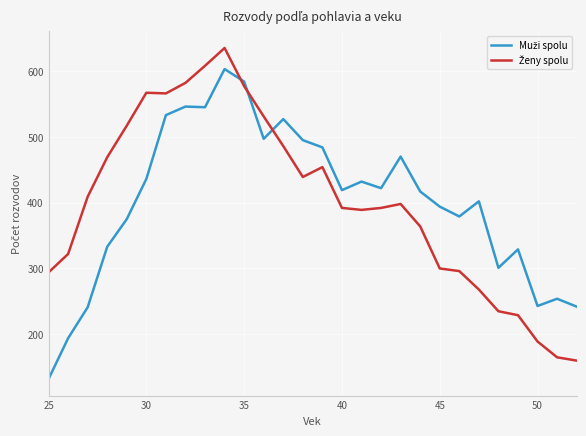

What is the greatest value displayed?

635